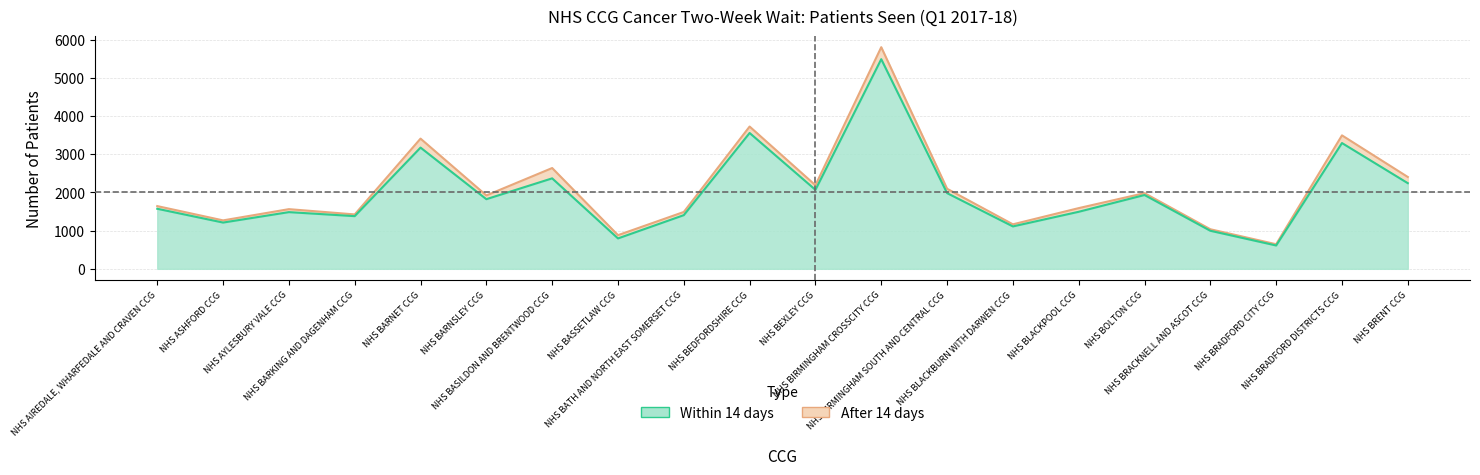

List the labels in order of value, largest first.

NHS BIRMINGHAM CROSSCITY CCG, NHS BEDFORDSHIRE CCG, NHS BRADFORD DISTRICTS CCG, NHS BARNET CCG, NHS BASILDON AND BRENTWOOD CCG, NHS BRENT CCG, NHS BEXLEY CCG, NHS BIRMINGHAM SOUTH AND CENTRAL CCG, NHS BOLTON CCG, NHS BARNSLEY CCG, NHS AIREDALE, WHARFEDALE AND CRAVEN CCG, NHS BLACKPOOL CCG, NHS AYLESBURY VALE CCG, NHS BATH AND NORTH EAST SOMERSET CCG, NHS BARKING AND DAGENHAM CCG, NHS ASHFORD CCG, NHS BLACKBURN WITH DARWEN CCG, NHS BRACKNELL AND ASCOT CCG, NHS BASSETLAW CCG, NHS BRADFORD CITY CCG